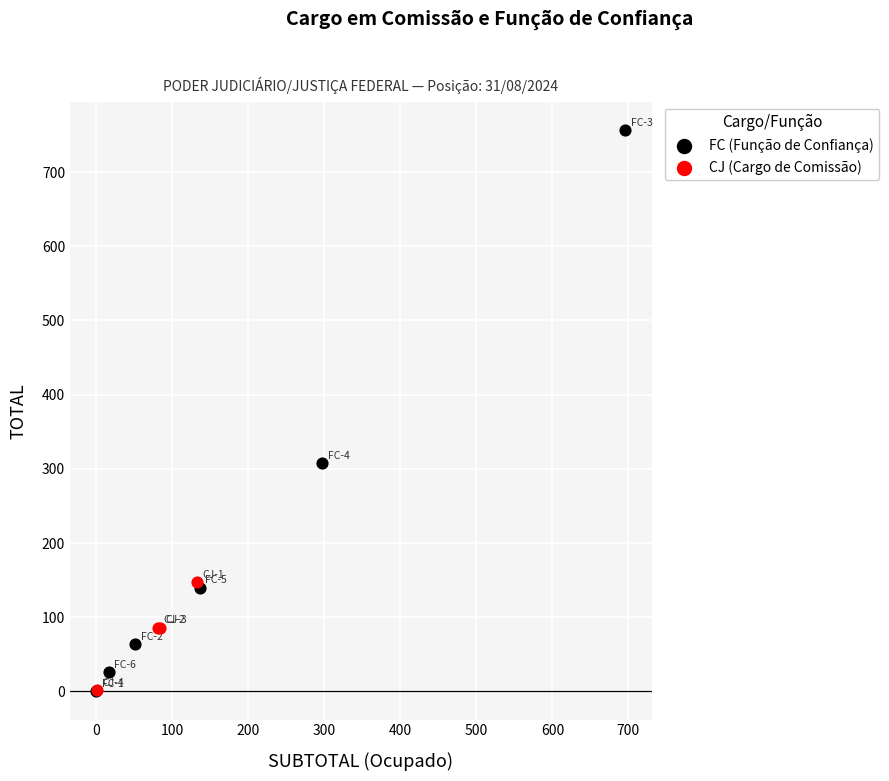

Which series has the widest spread of Y values?

FC (Função de Confiança)